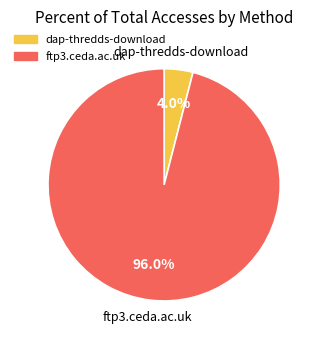

Rank the categories by value from highest to lowest.

ftp3.ceda.ac.uk, dap-thredds-download